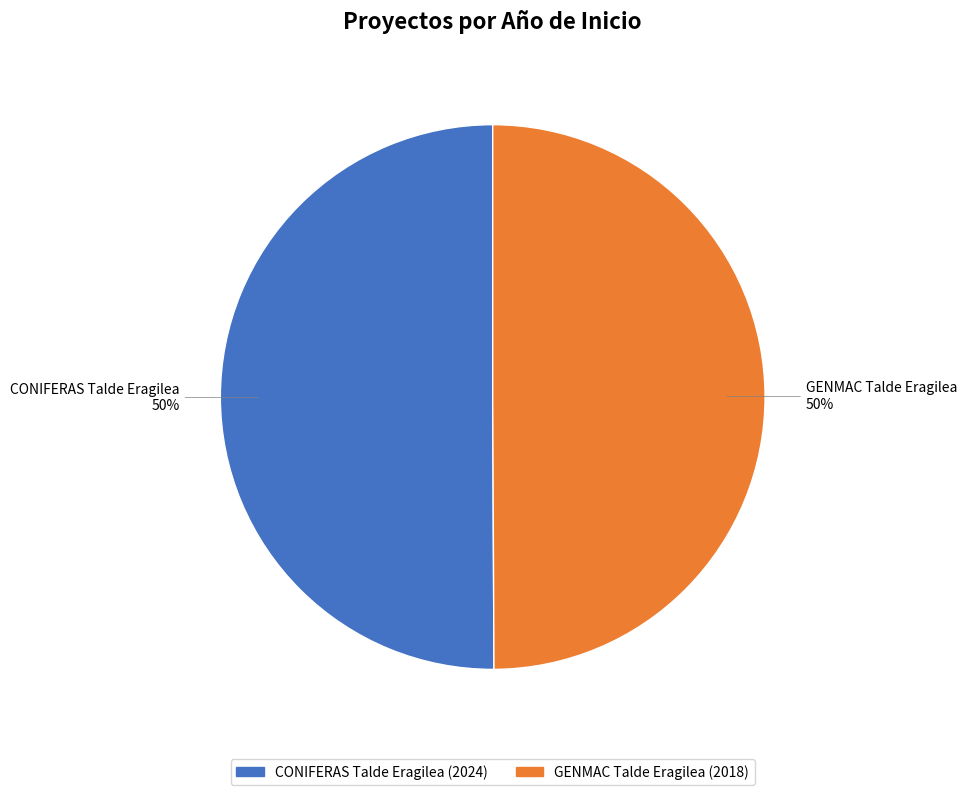

Do GENMAC Talde Eragilea and CONIFERAS Talde Eragilea together represent more than half of the pie?

Yes